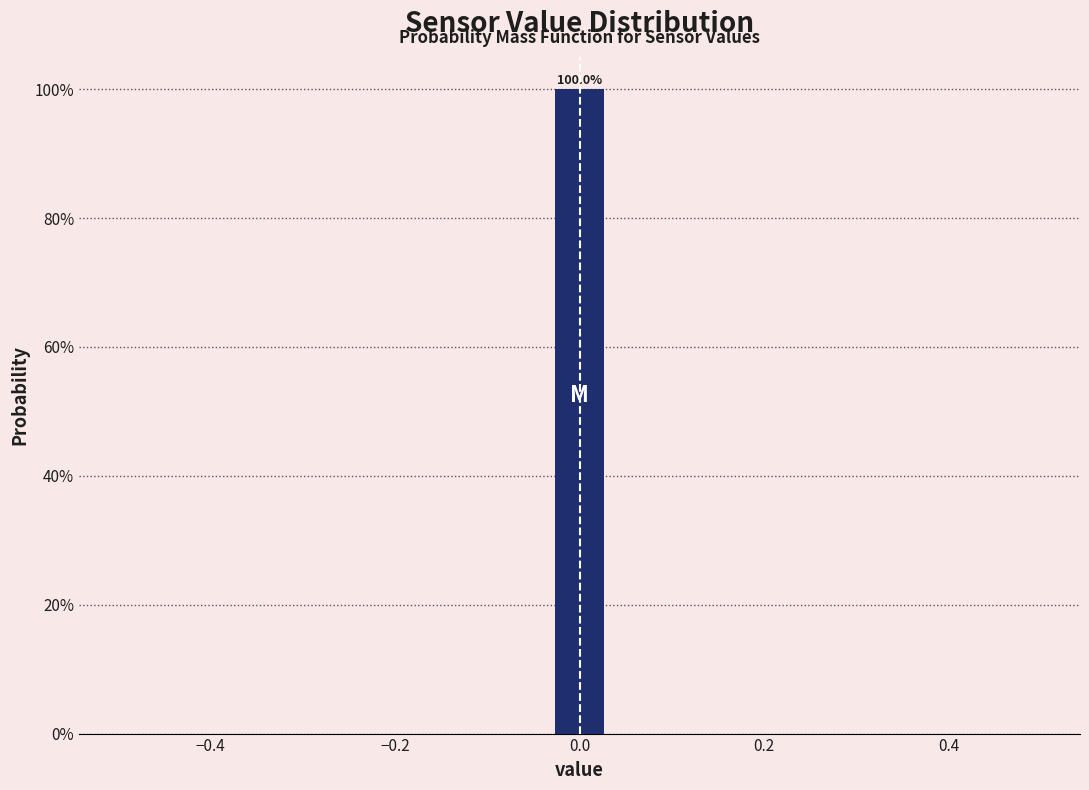

Around what value on the x-axis is the tallest bar? Give the approximate position of its centre, as read against the axis.

0.00